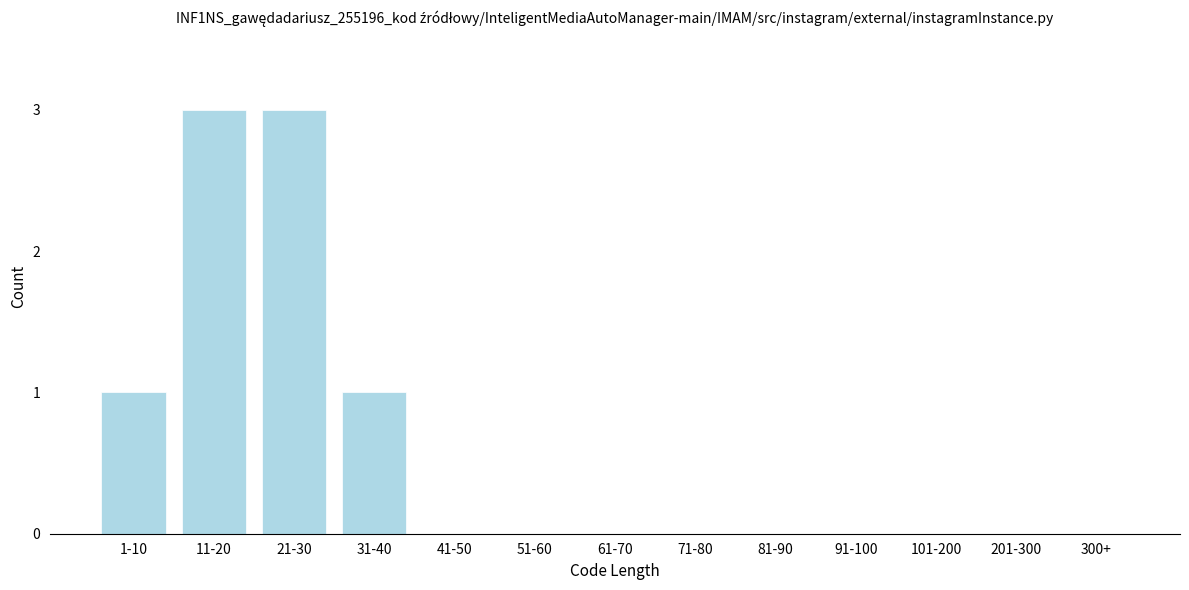

Reading right to left, what are all the values shown in this chart?

300+=0	201-300=0	101-200=0	91-100=0	81-90=0	71-80=0	61-70=0	51-60=0	41-50=0	31-40=1	21-30=3	11-20=3	1-10=1